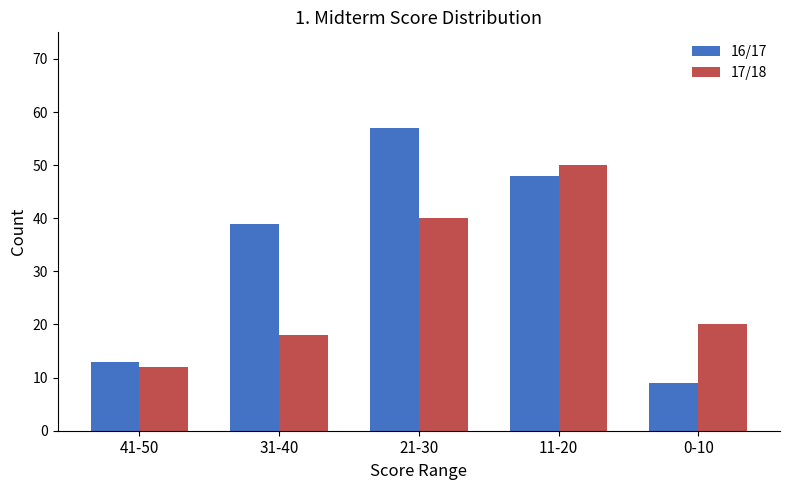

Reading left to right, list all the values displayed in this chart.

16/17: 41-50=13	31-40=39	21-30=57	11-20=48	0-10=9
17/18: 41-50=12	31-40=18	21-30=40	11-20=50	0-10=20